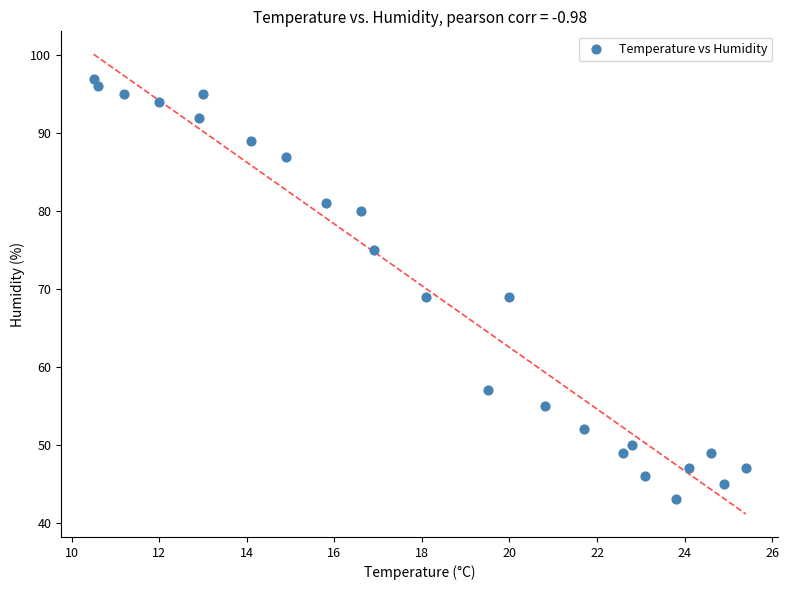

What is the range of Y values (max minus min)?

54